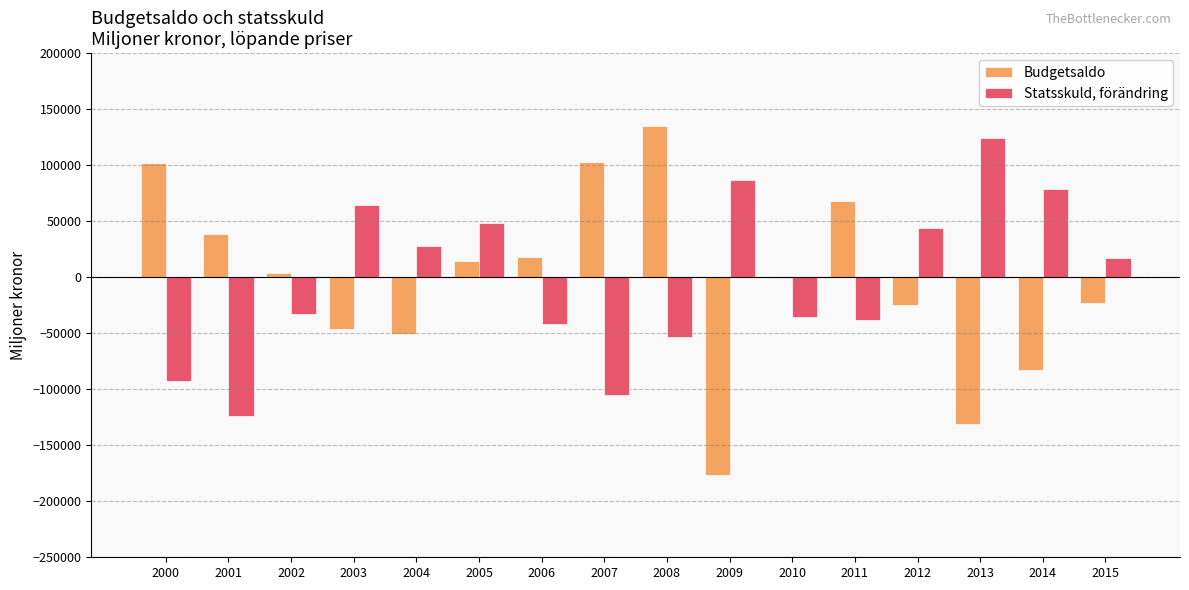

At which category is the sum across all series the highest?

2008